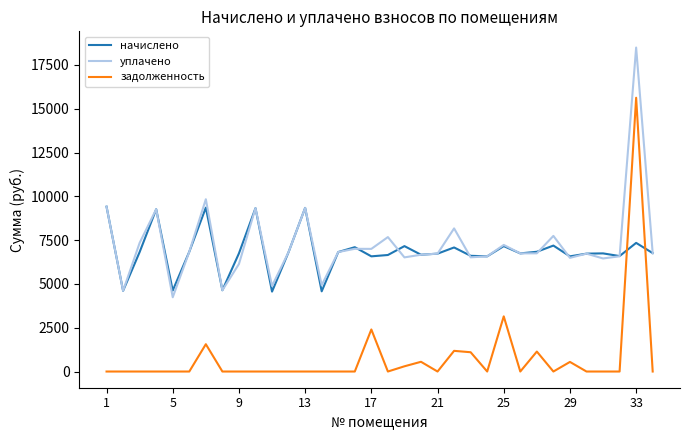

True or false: задолженность and уплачено cross at least once.

False